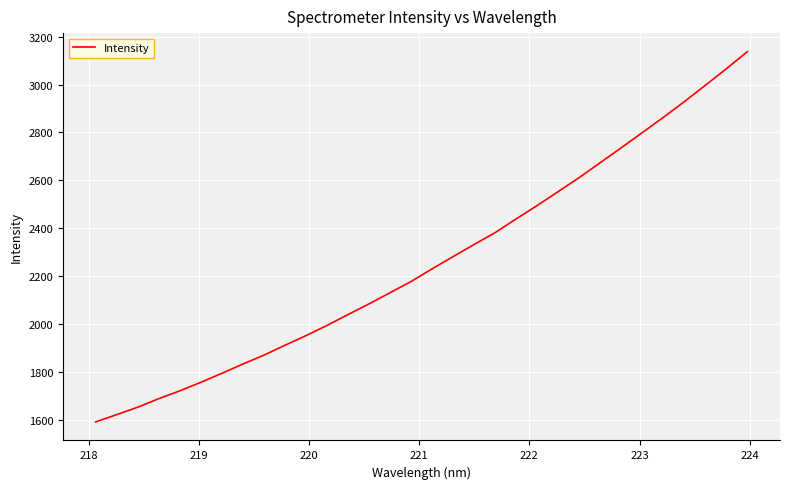

What is the difference between the maximum and minimum values?

1548.1